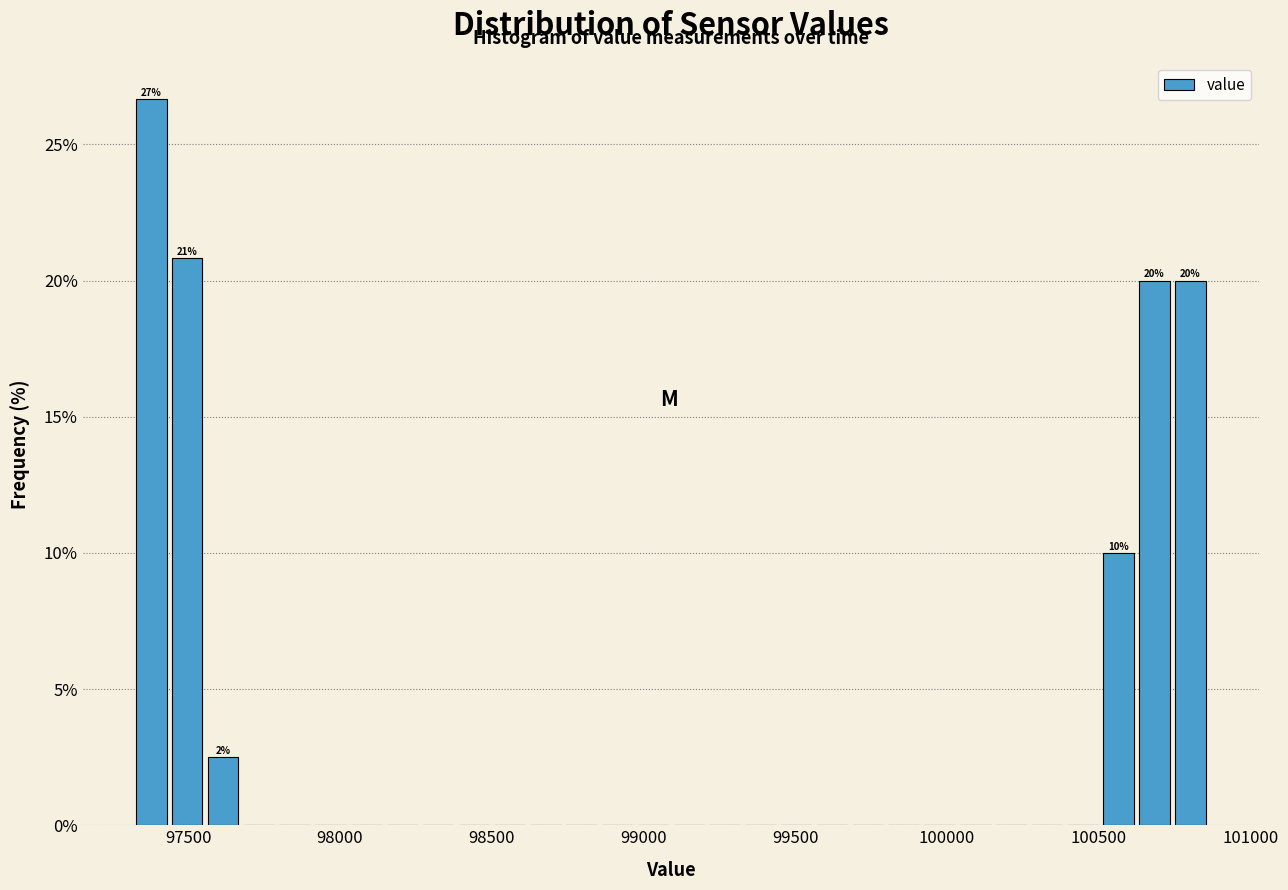

Around what value on the x-axis is the tallest bar? Give the approximate position of its centre, as read against the axis.

97400